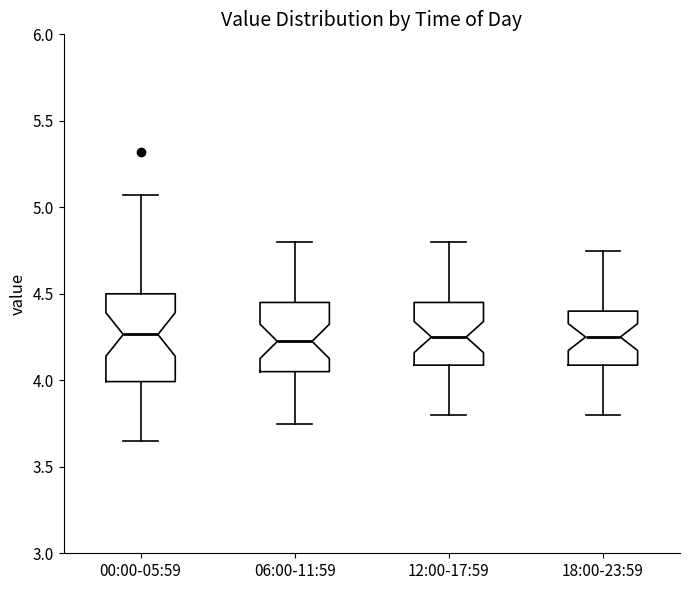

Comparing the boxes themselves (not the whiskers), which one is the tallest?

00:00-05:59